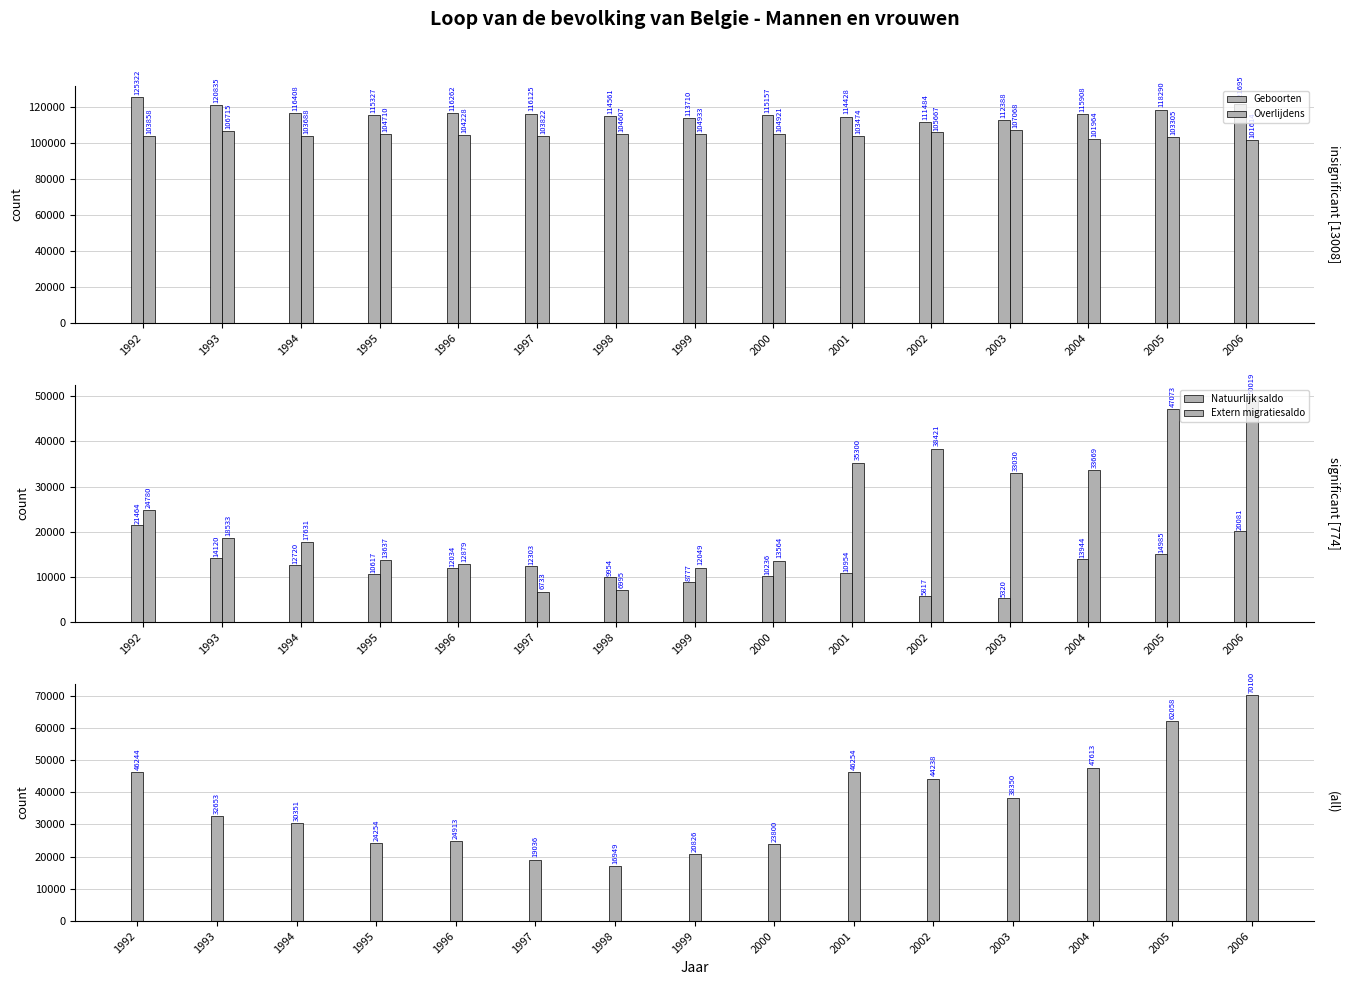

What is the value of the Toename van de bevolking bar at the 1st from the left?

46244